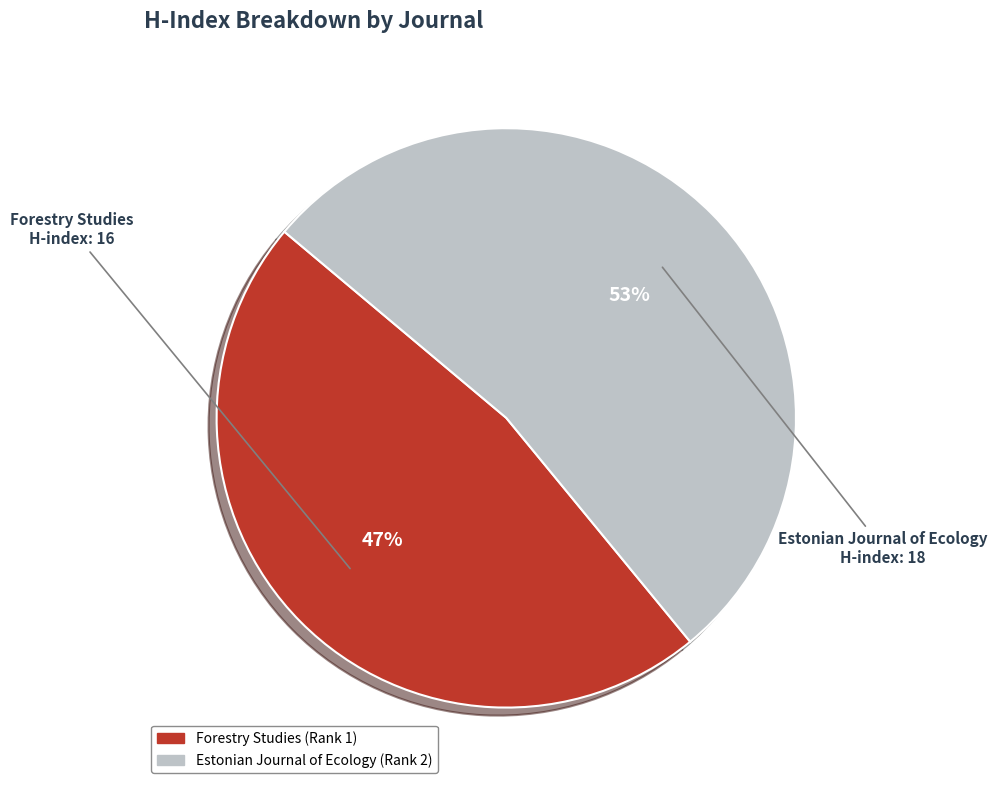

Which has a higher value, Forestry Studies (Rank 1) or Estonian Journal of Ecology (Rank 2)?

Estonian Journal of Ecology (Rank 2)